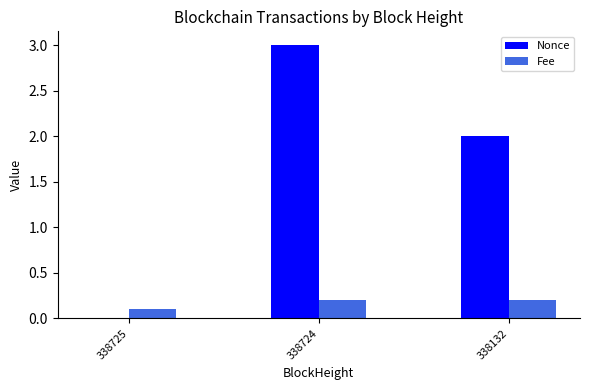

At which label does Nonce first exceed 2?

338724